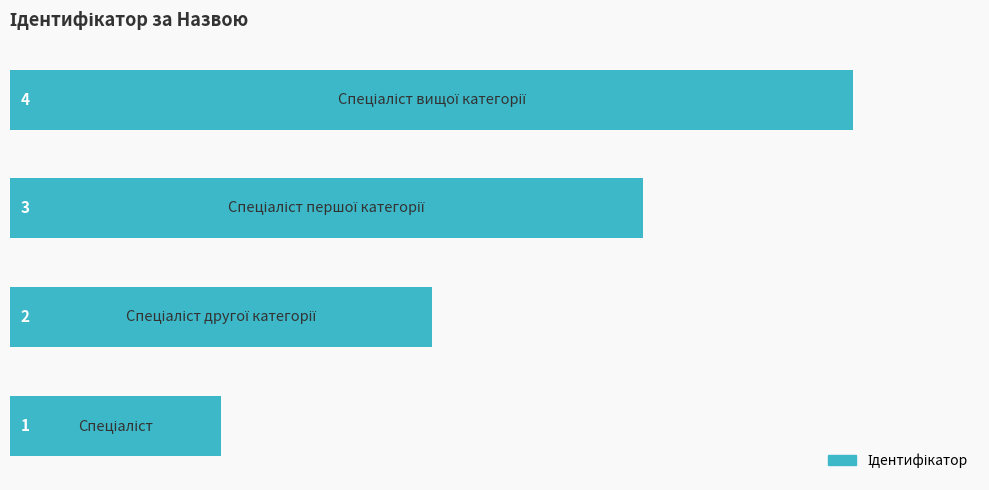

What is the maximum value shown in the chart?

4